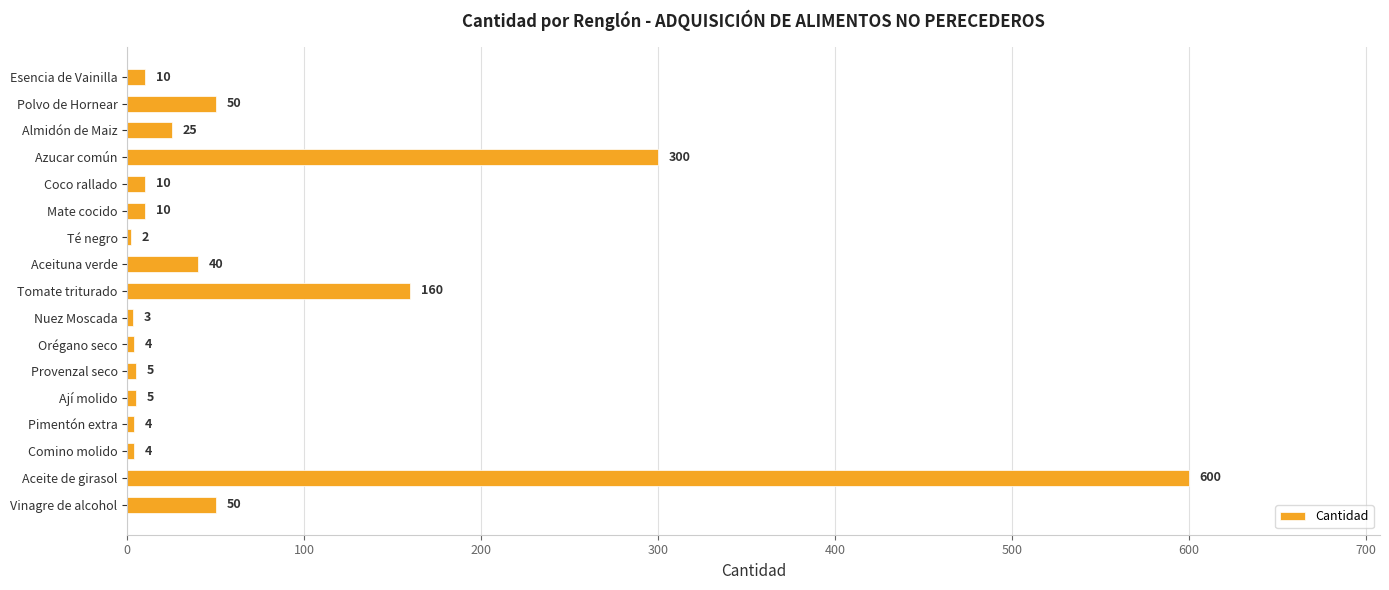

Reading top to bottom, extract all data points from this chart.

Esencia de Vainilla=10	Polvo de Hornear=50	Almidón de Maiz=25	Azucar común=300	Coco rallado=10	Mate cocido=10	Té negro=2	Aceituna verde=40	Tomate triturado=160	Nuez Moscada=3	Orégano seco=4	Provenzal seco=5	Ají molido=5	Pimentón extra=4	Comino molido=4	Aceite de girasol=600	Vinagre de alcohol=50